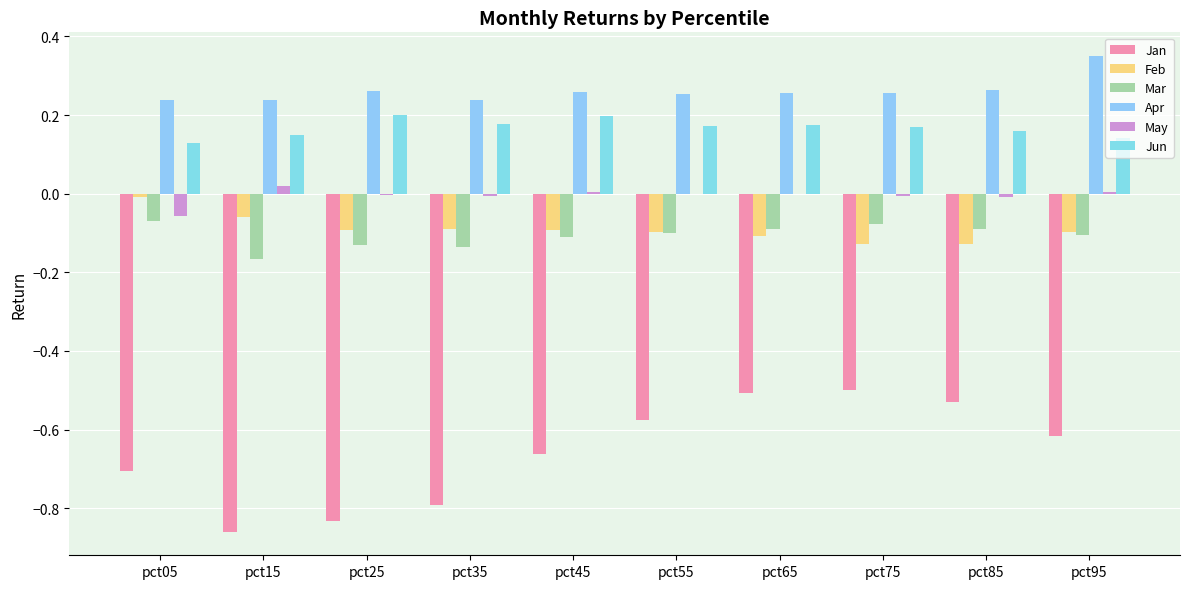

What is the smallest value displayed?

-0.9